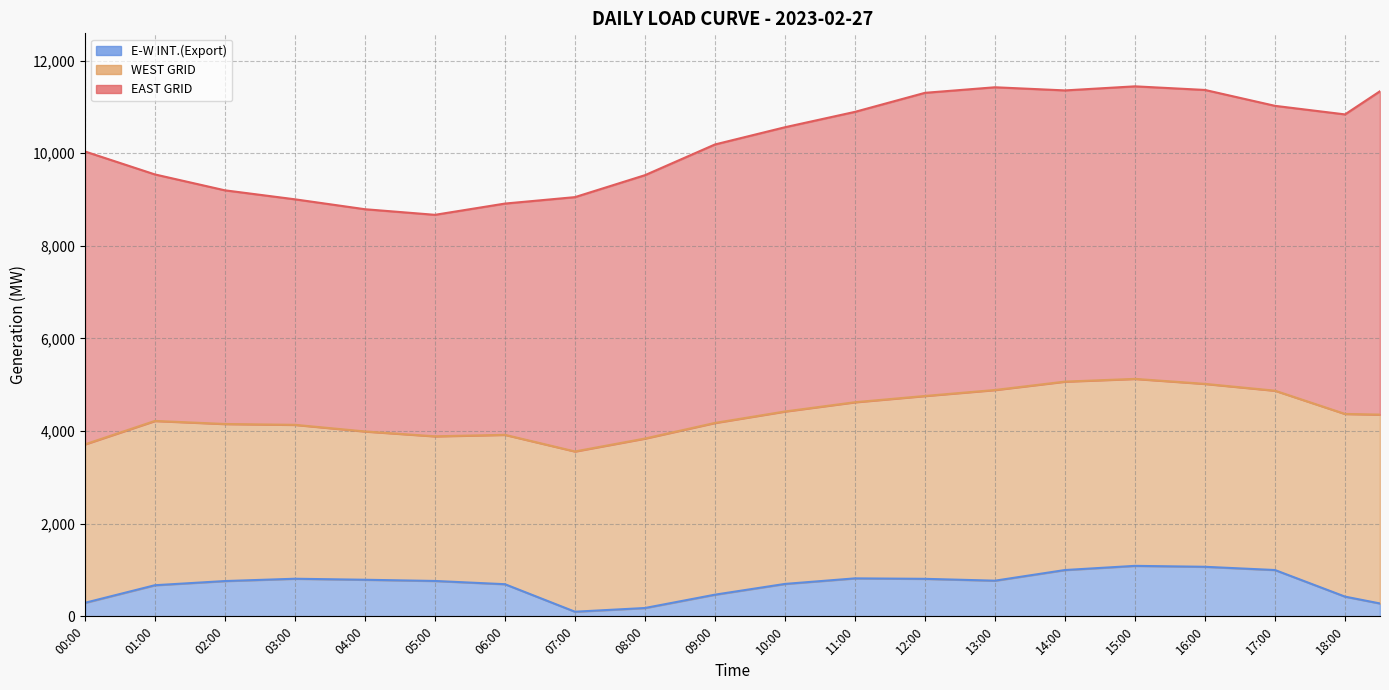

At which category is the sum across all series the highest?

15:00